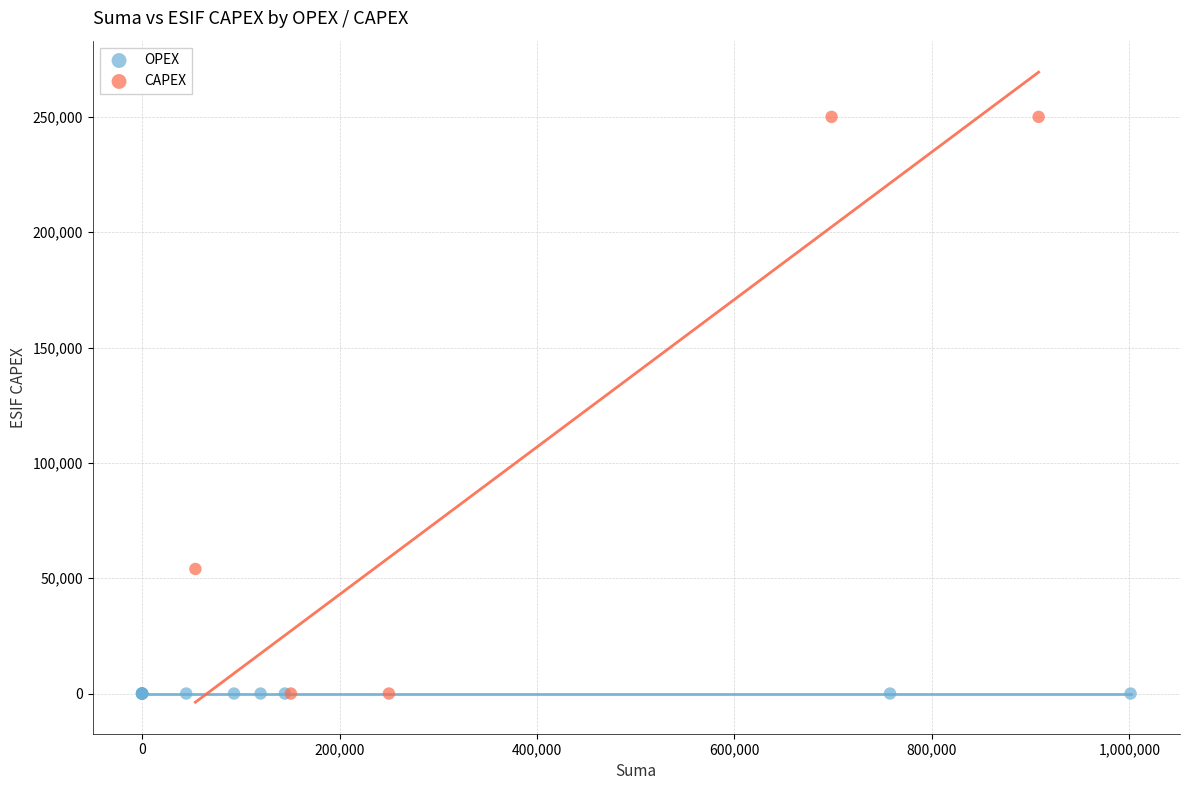

Which series reaches the maximum Y coordinate?

CAPEX